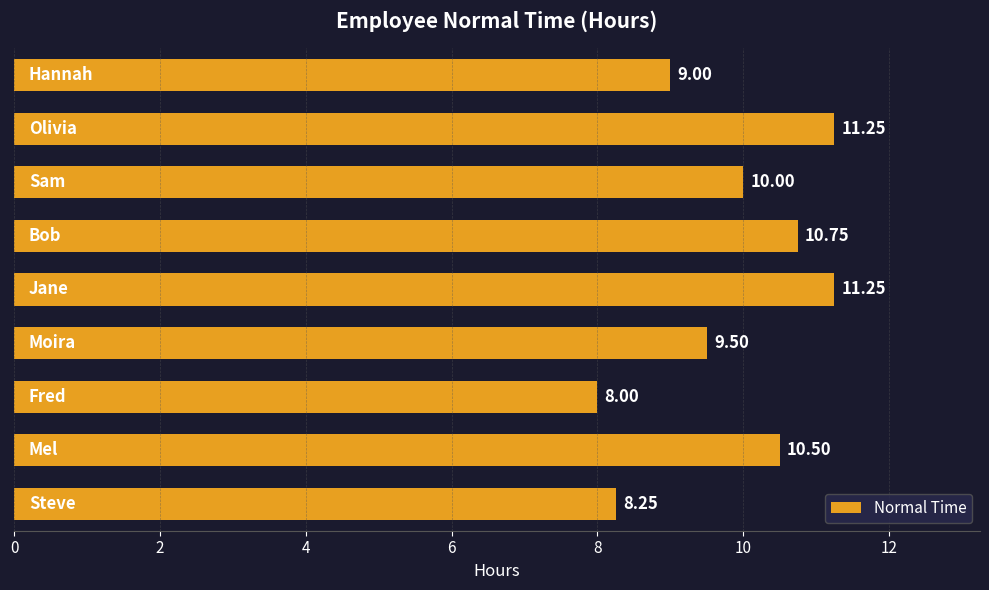

What is the average value?

9.8